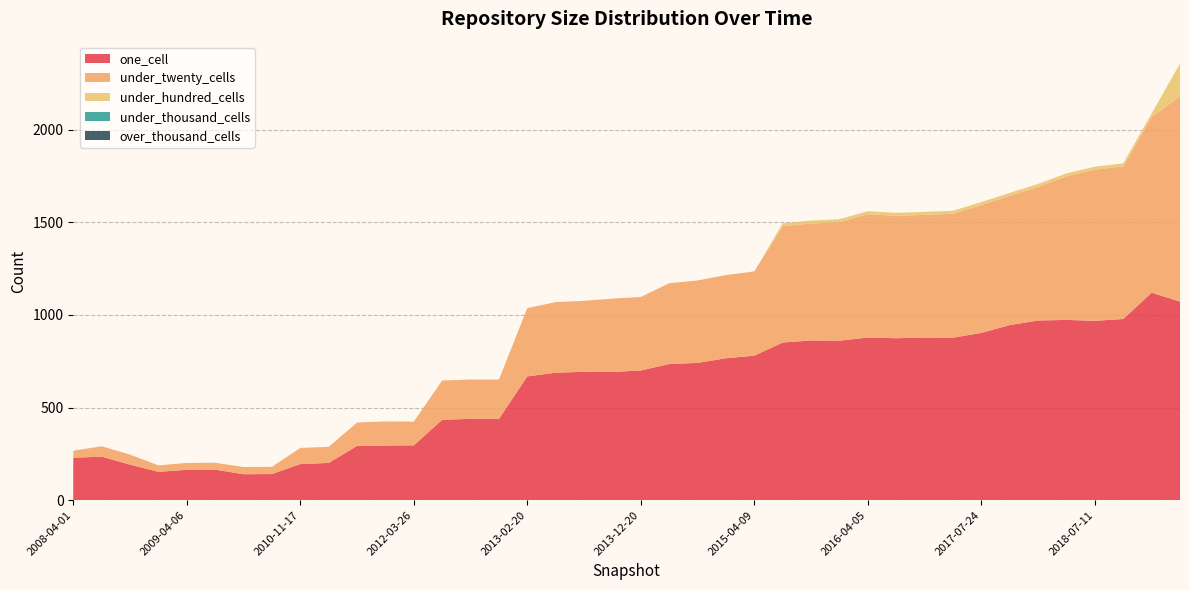

Reading right to left, what are all the values shown in this chart?

one_cell: 2020-04-01=1072	2020-01-01=1120	2018-09-28=978	2018-07-11=968	2018-04-09=973	2017-12-22=970	2017-10-12=945	2017-07-24=903	2016-12-27=877	2016-10-07=878	2016-07-04=874	2016-04-05=878	2016-01-04=861	2015-10-01=862	2015-07-03=851	2015-04-09=780	2015-01-19=766	2014-09-08=741	2014-03-28=735	2013-12-20=700	2013-09-10=692	2013-07-09=693	2013-05-21=688	2013-02-20=668	2012-12-11=439	2012-10-31=439	2012-07-13=434	2012-03-26=296	2012-01-18=295	2011-06-10=293	2011-02-21=201	2010-11-17=195	2010-07-26=141	2010-04-01=140	2009-06-17=165	2009-04-06=164	2008-12-17=153	2008-10-10=192	2008-06-27=235	2008-04-01=229
under_twenty_cells: 2020-04-01=1107	2020-01-01=949	2018-09-28=824	2018-07-11=816	2018-04-09=775	2017-12-22=721	2017-10-12=698	2017-07-24=690	2016-12-27=669	2016-10-07=662	2016-07-04=661	2016-04-05=666	2016-01-04=640	2015-10-01=631	2015-07-03=628	2015-04-09=455	2015-01-19=449	2014-09-08=445	2014-03-28=436	2013-12-20=397	2013-09-10=396	2013-07-09=383	2013-05-21=381	2013-02-20=369	2012-12-11=212	2012-10-31=212	2012-07-13=212	2012-03-26=128	2012-01-18=130	2011-06-10=126	2011-02-21=87	2010-11-17=87	2010-07-26=39	2010-04-01=39	2009-06-17=37	2009-04-06=37	2008-12-17=35	2008-10-10=54	2008-06-27=56	2008-04-01=38
under_hundred_cells: 2020-04-01=178	2020-01-01=18	2018-09-28=16	2018-07-11=16	2018-04-09=16	2017-12-22=16	2017-10-12=16	2017-07-24=16	2016-12-27=16	2016-10-07=16	2016-07-04=16	2016-04-05=16	2016-01-04=16	2015-10-01=16	2015-07-03=16	2015-04-09=0	2015-01-19=0	2014-09-08=0	2014-03-28=0	2013-12-20=0	2013-09-10=0	2013-07-09=0	2013-05-21=0	2013-02-20=0	2012-12-11=0	2012-10-31=0	2012-07-13=0	2012-03-26=0	2012-01-18=0	2011-06-10=0	2011-02-21=0	2010-11-17=0	2010-07-26=0	2010-04-01=0	2009-06-17=0	2009-04-06=0	2008-12-17=0	2008-10-10=0	2008-06-27=0	2008-04-01=0
under_thousand_cells: 2020-04-01=0	2020-01-01=0	2018-09-28=0	2018-07-11=0	2018-04-09=0	2017-12-22=0	2017-10-12=0	2017-07-24=0	2016-12-27=0	2016-10-07=0	2016-07-04=0	2016-04-05=0	2016-01-04=0	2015-10-01=0	2015-07-03=0	2015-04-09=0	2015-01-19=0	2014-09-08=0	2014-03-28=0	2013-12-20=0	2013-09-10=0	2013-07-09=0	2013-05-21=0	2013-02-20=0	2012-12-11=0	2012-10-31=0	2012-07-13=0	2012-03-26=0	2012-01-18=0	2011-06-10=0	2011-02-21=0	2010-11-17=0	2010-07-26=0	2010-04-01=0	2009-06-17=0	2009-04-06=0	2008-12-17=0	2008-10-10=0	2008-06-27=0	2008-04-01=0
over_thousand_cells: 2020-04-01=0	2020-01-01=0	2018-09-28=0	2018-07-11=0	2018-04-09=0	2017-12-22=0	2017-10-12=0	2017-07-24=0	2016-12-27=0	2016-10-07=0	2016-07-04=0	2016-04-05=0	2016-01-04=0	2015-10-01=0	2015-07-03=0	2015-04-09=0	2015-01-19=0	2014-09-08=0	2014-03-28=0	2013-12-20=0	2013-09-10=0	2013-07-09=0	2013-05-21=0	2013-02-20=0	2012-12-11=0	2012-10-31=0	2012-07-13=0	2012-03-26=0	2012-01-18=0	2011-06-10=0	2011-02-21=0	2010-11-17=0	2010-07-26=0	2010-04-01=0	2009-06-17=0	2009-04-06=0	2008-12-17=0	2008-10-10=0	2008-06-27=0	2008-04-01=0